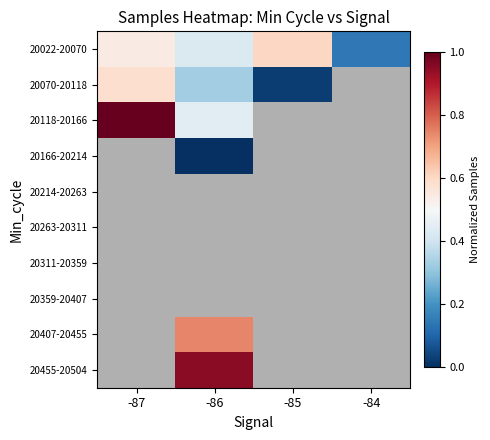

What is the difference between the highest and lowest values at -87?

0.5